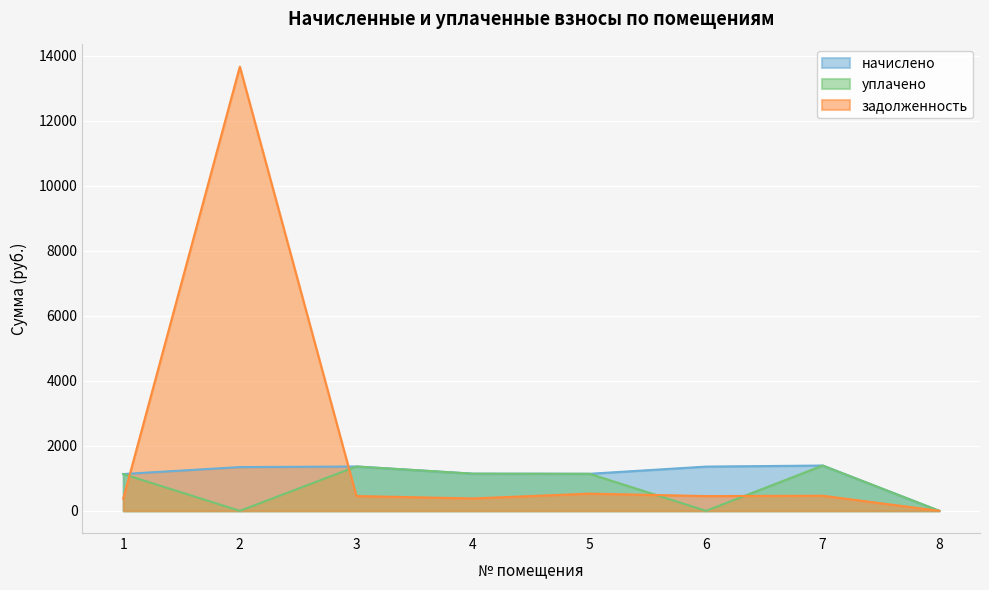

What is the sum of the задолженность values at 4 and 5?

909.7